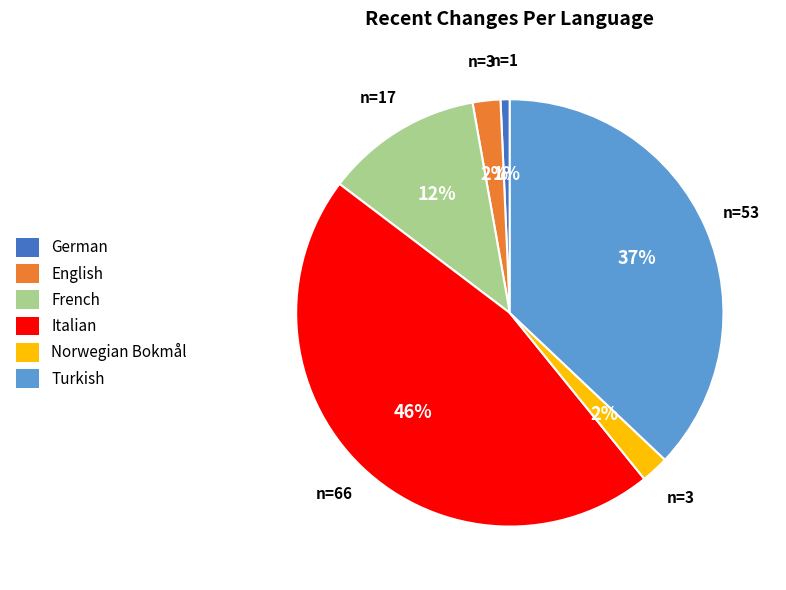

To the nearest percent, what portion does English represent?

2%